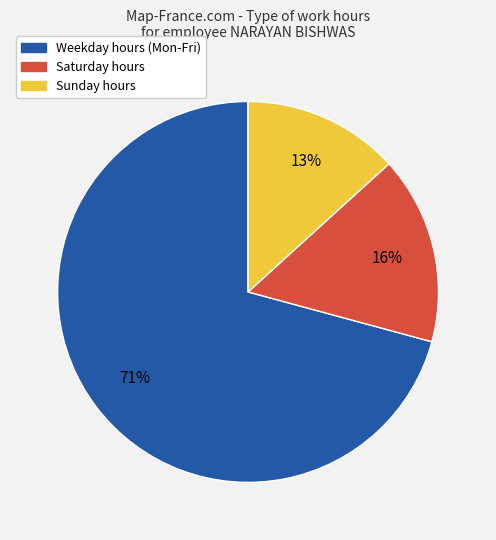

To the nearest percent, what is the average slice percentage?

33%